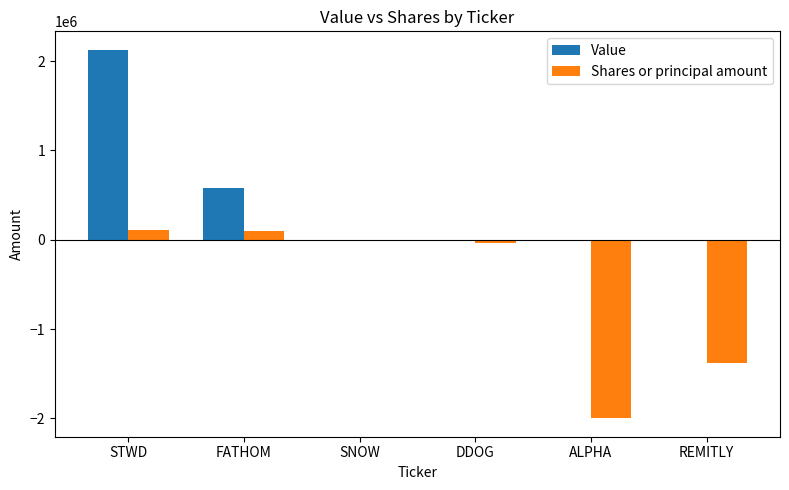

Is it true that Shares or principal amount equals -1386115 at REMITLY?

True